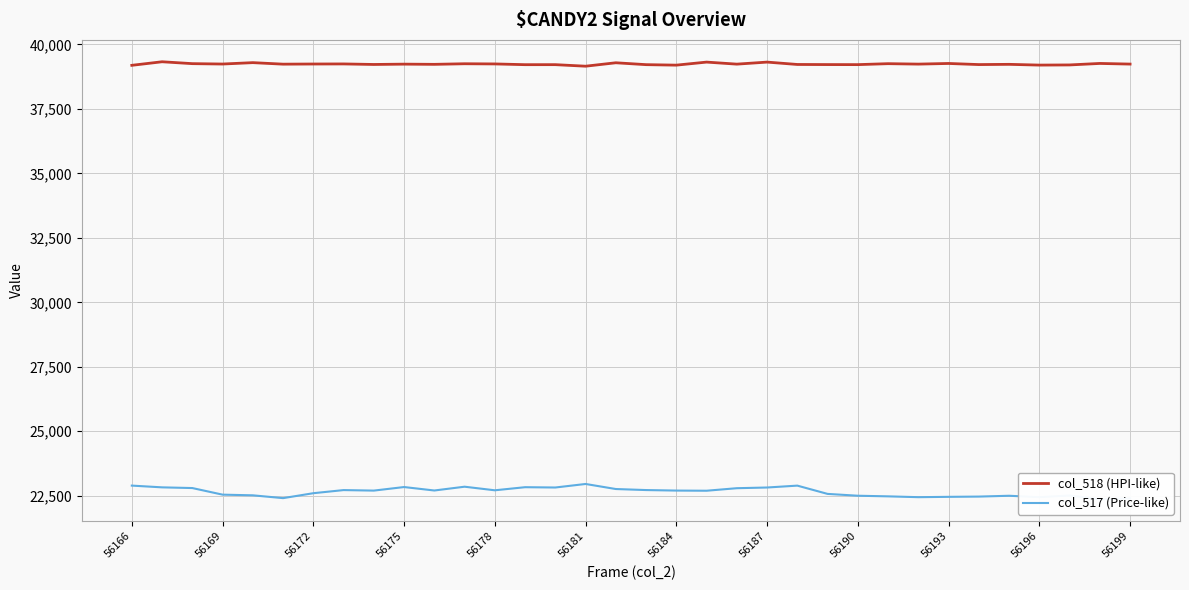

True or false: col_518 (HPI-like) has a value of 53412 at 56181.

False